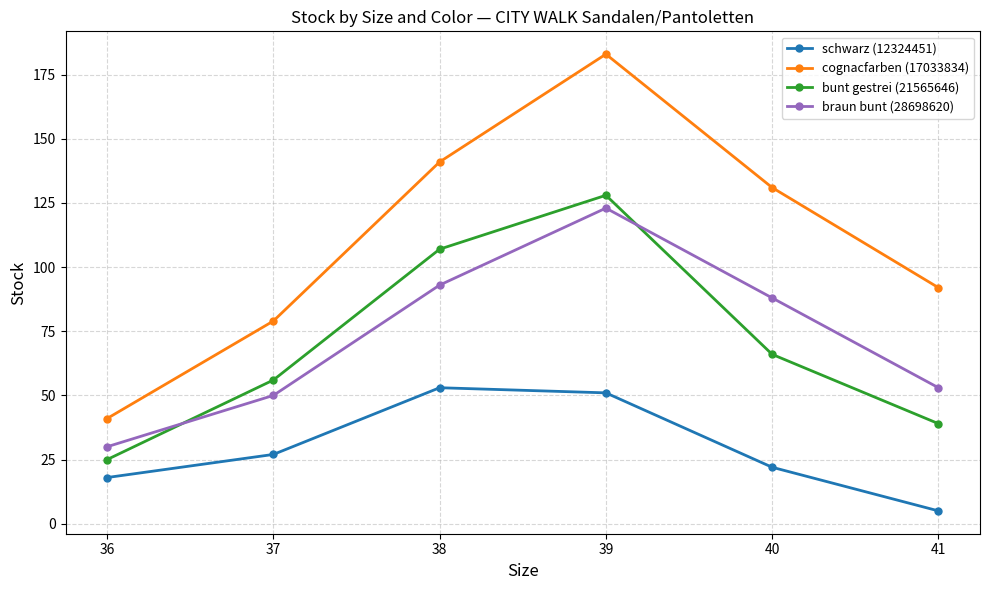

Where is bunt gestrei (21565646) nearest to the value 76?

40